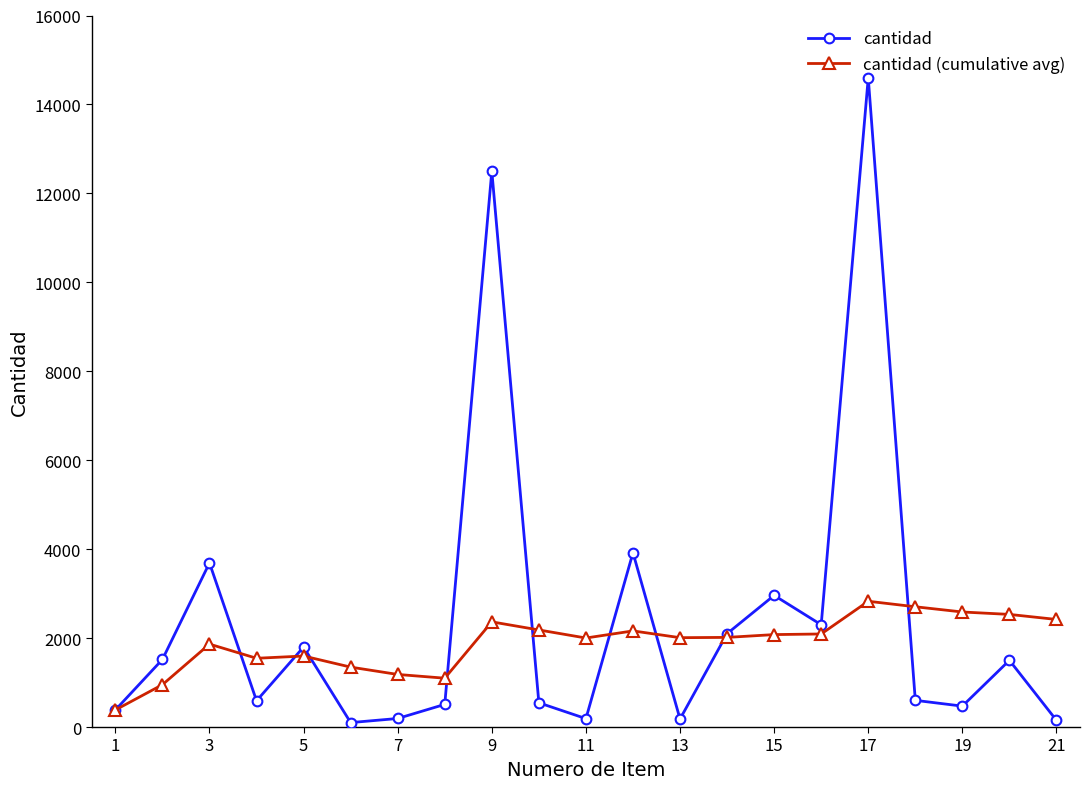

What is the average value of the cantidad (cumulative avg) series?

1902.3